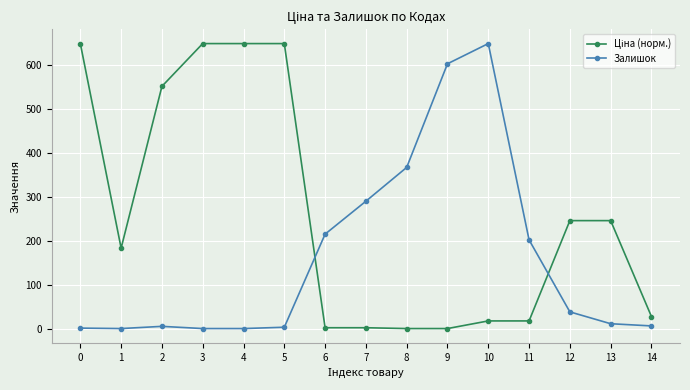

True or false: Залишок has more than 0 points higher than both neighbors.

True